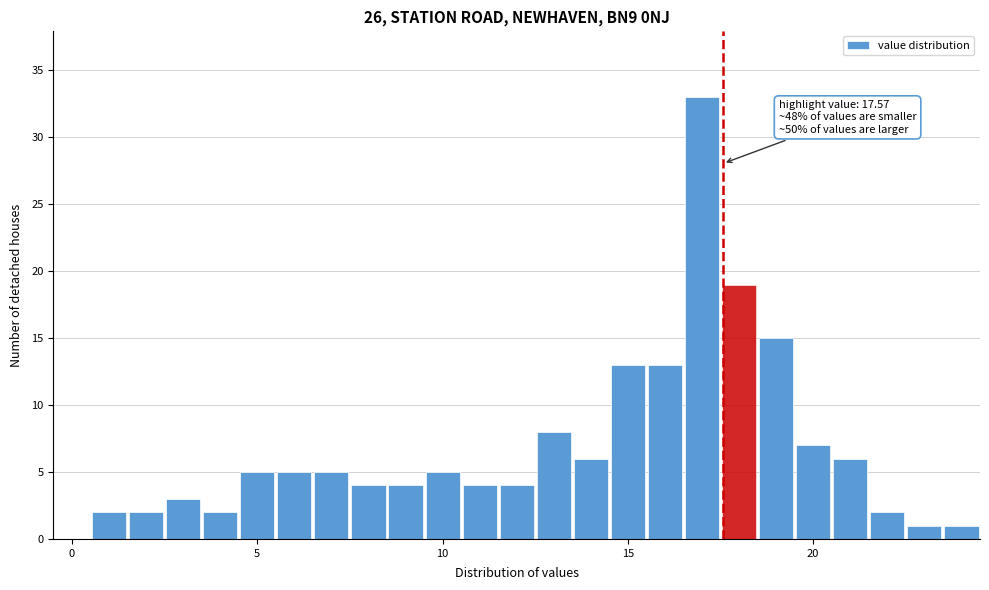

Around what value on the x-axis is the tallest bar? Give the approximate position of its centre, as read against the axis.

17.0